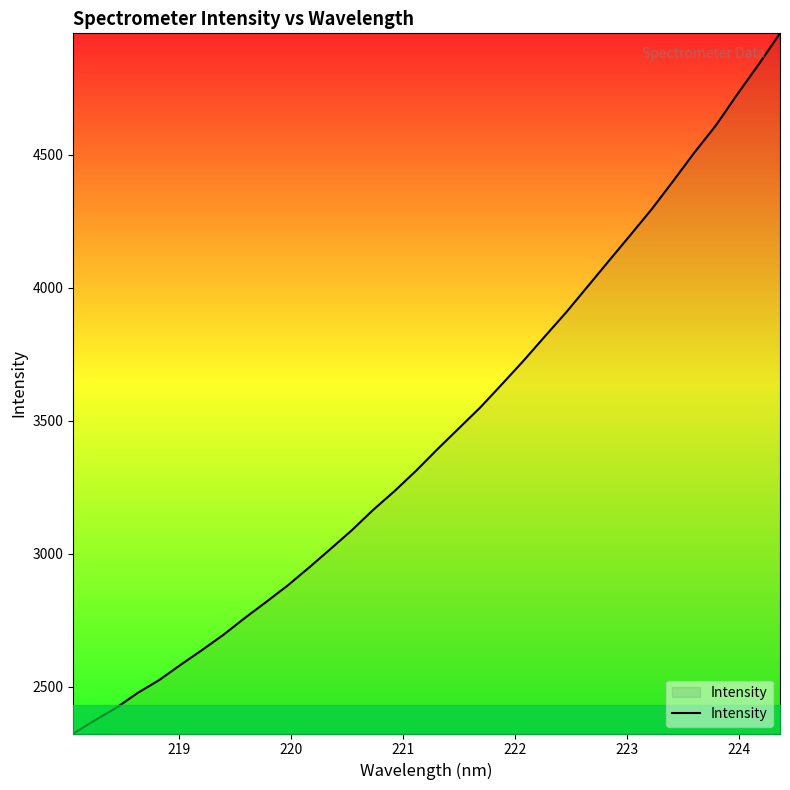

How many values are below 3393?

17